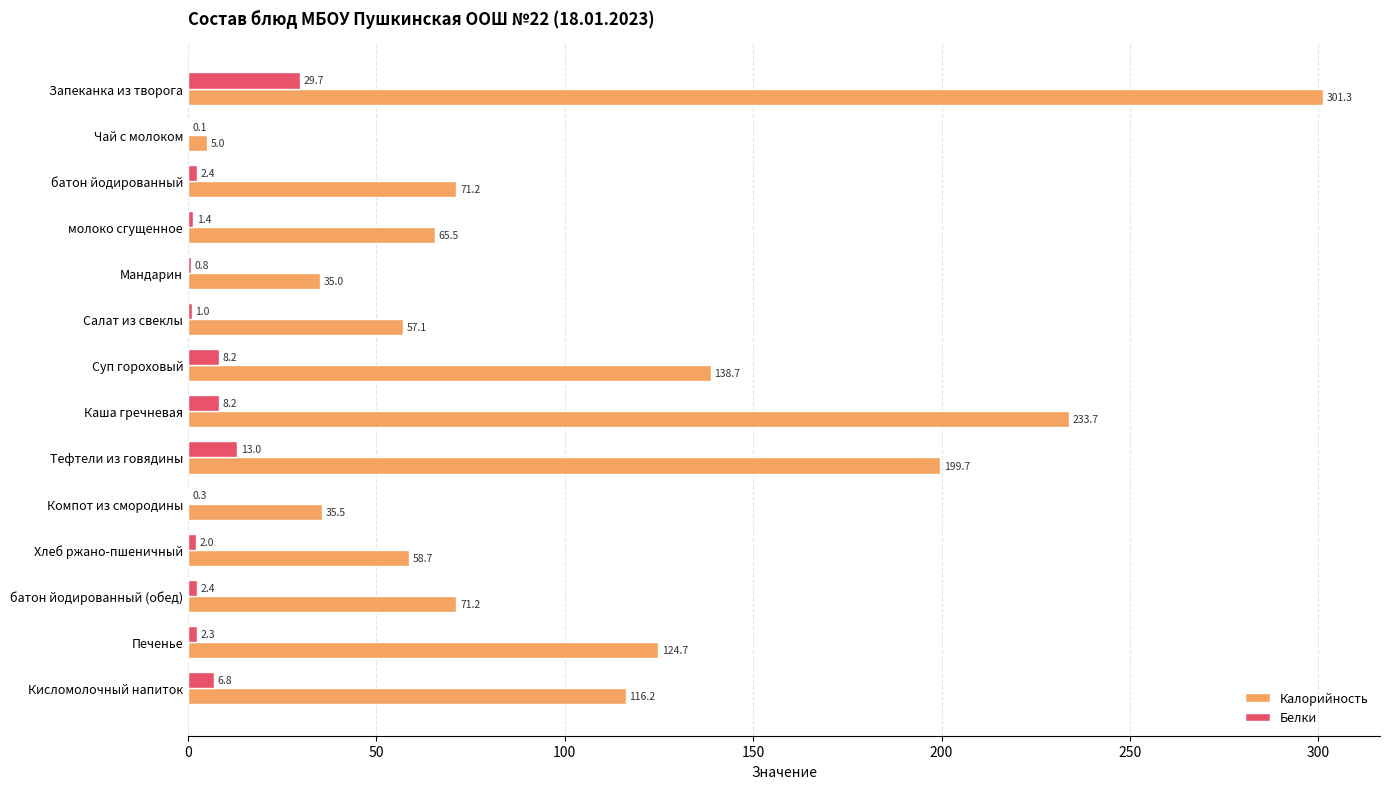

True or false: Белки has a value of 0.3 at Компот из смородины.

True